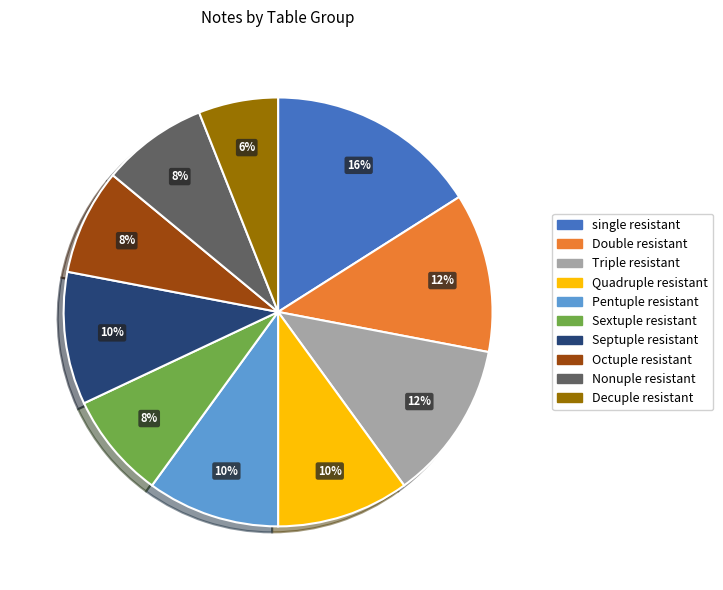

To the nearest percent, what is the difference between the largest and smallest slice percentages?

10%